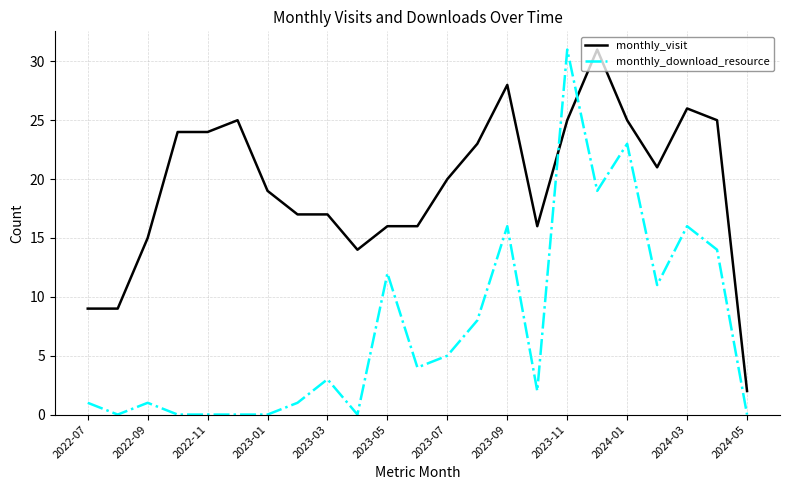

Which series has the largest total across all categories?

monthly_visit